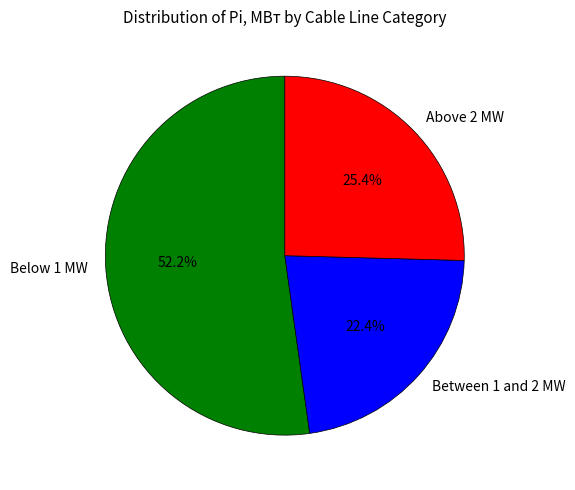

How much of the chart is everything except Below 1 MW?

47.8%